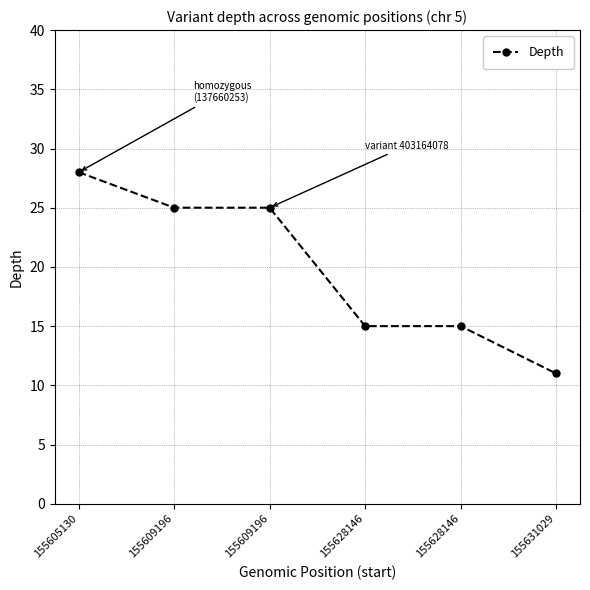

How many series are shown in this chart?

1